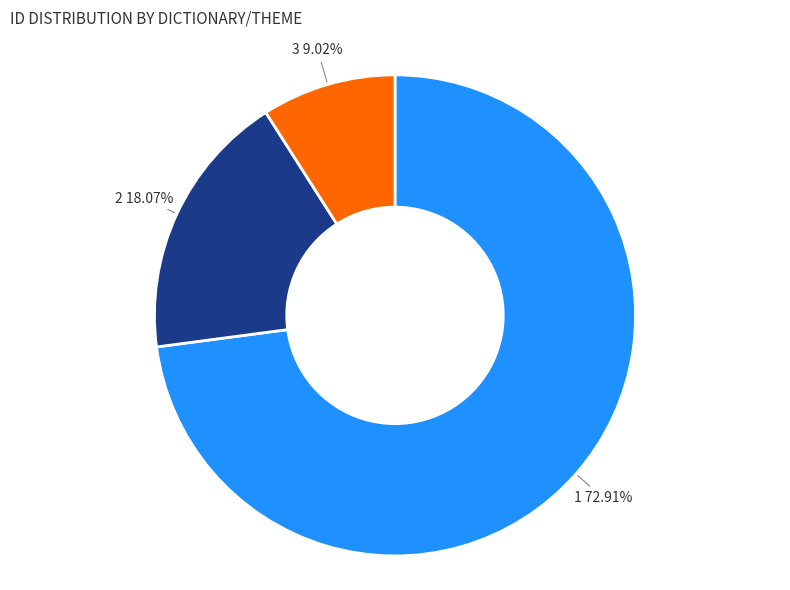

Does any single category account for the majority?

Yes